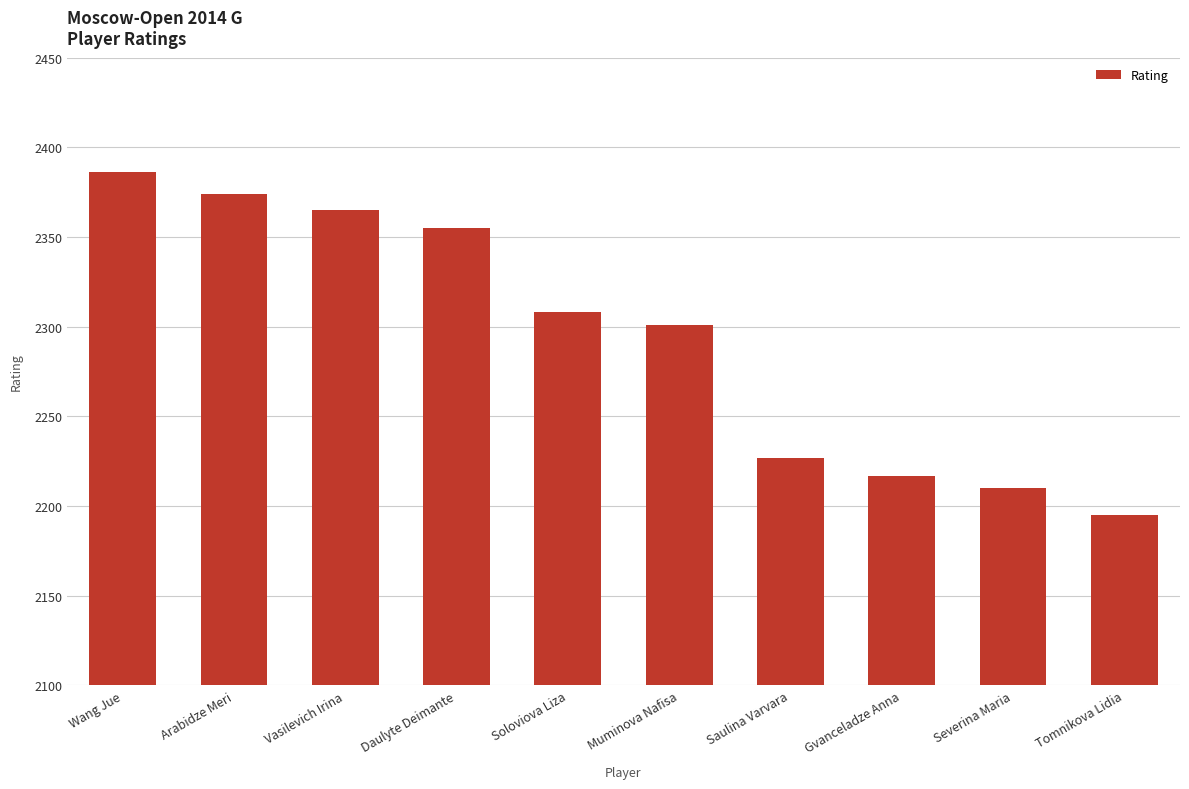

Reading left to right, transcribe all the data shown in this chart.

Wang Jue=2386	Arabidze Meri=2374	Vasilevich Irina=2365	Daulyte Deimante=2355	Soloviova Liza=2308	Muminova Nafisa=2301	Saulina Varvara=2227	Gvanceladze Anna=2217	Severina Maria=2210	Tomnikova Lidia=2195